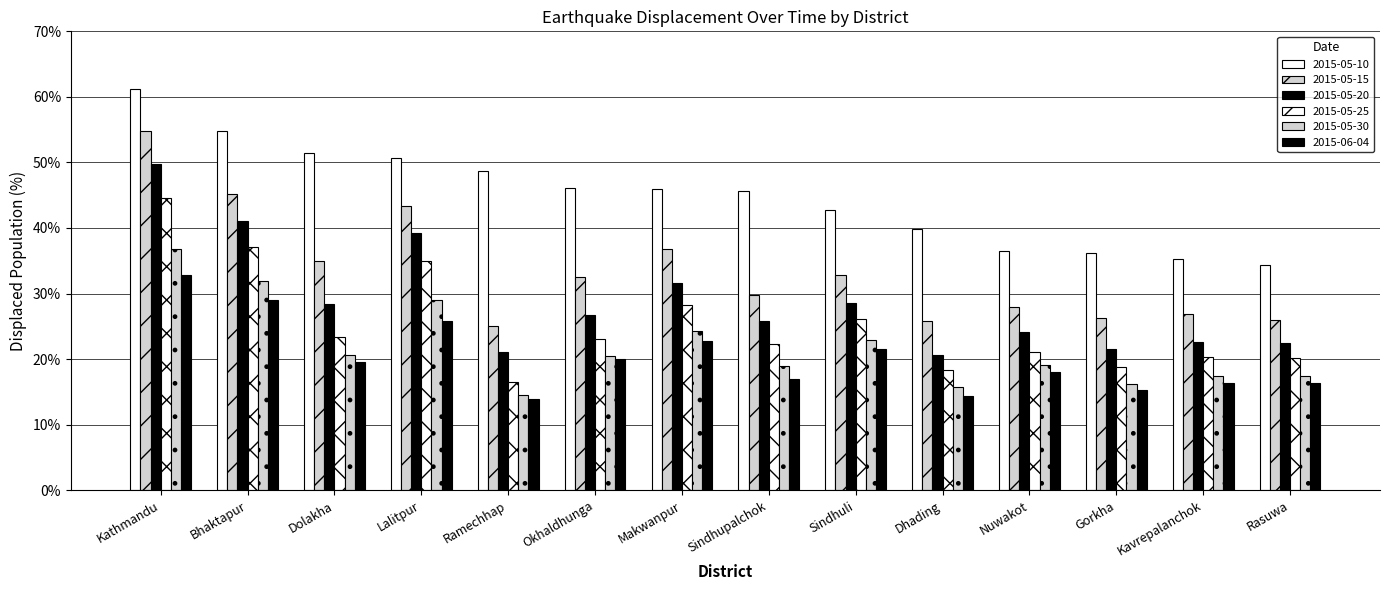

What is the difference between the maximum and minimum values in the 2015-05-15 series?

29.7